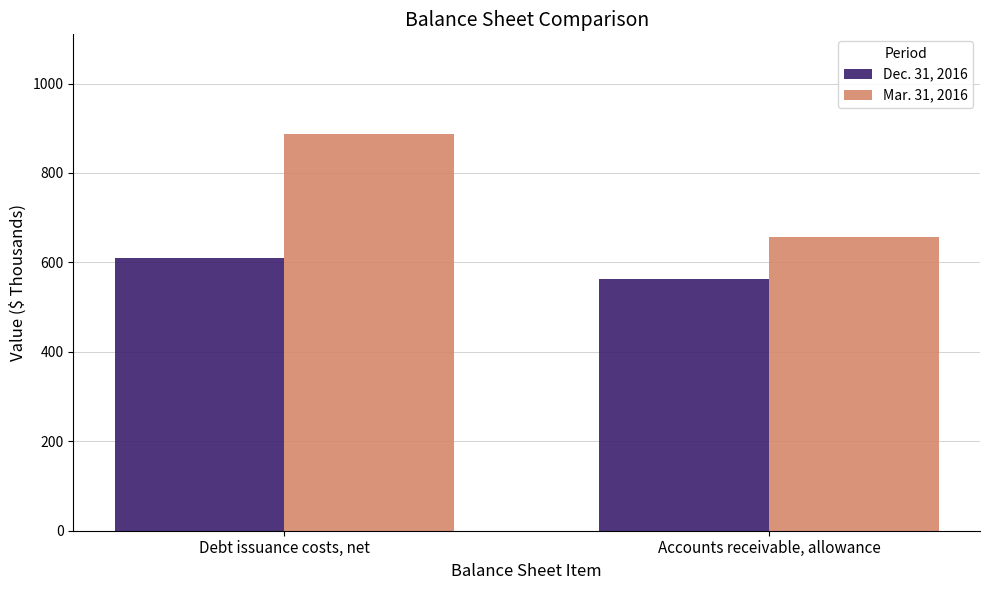

At which label does Dec. 31, 2016 reach its minimum?

Accounts receivable, allowance